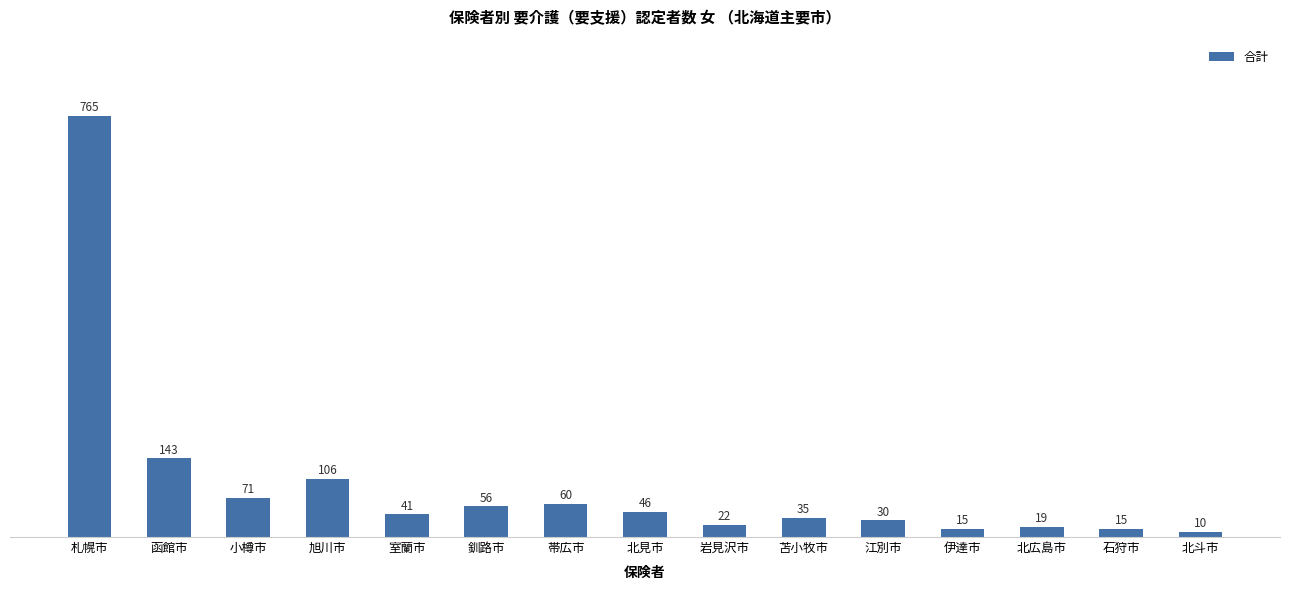

Does the chart contain any negative values?

No